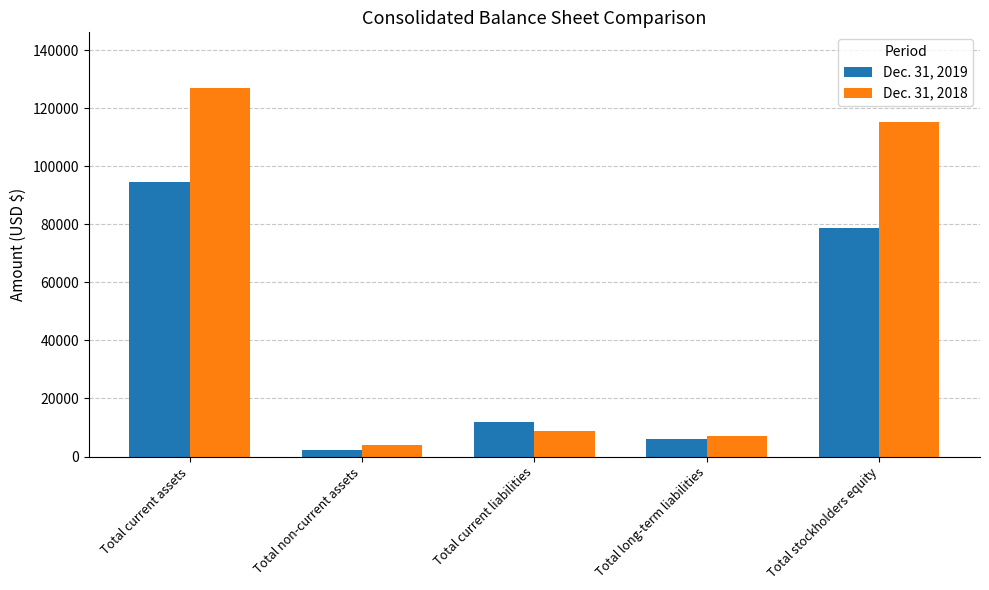

Reading left to right, extract all data points from this chart.

Dec. 31, 2019: 94419	2368	11827	6082	78878
Dec. 31, 2018: 127072	3867	8847	6949	115143